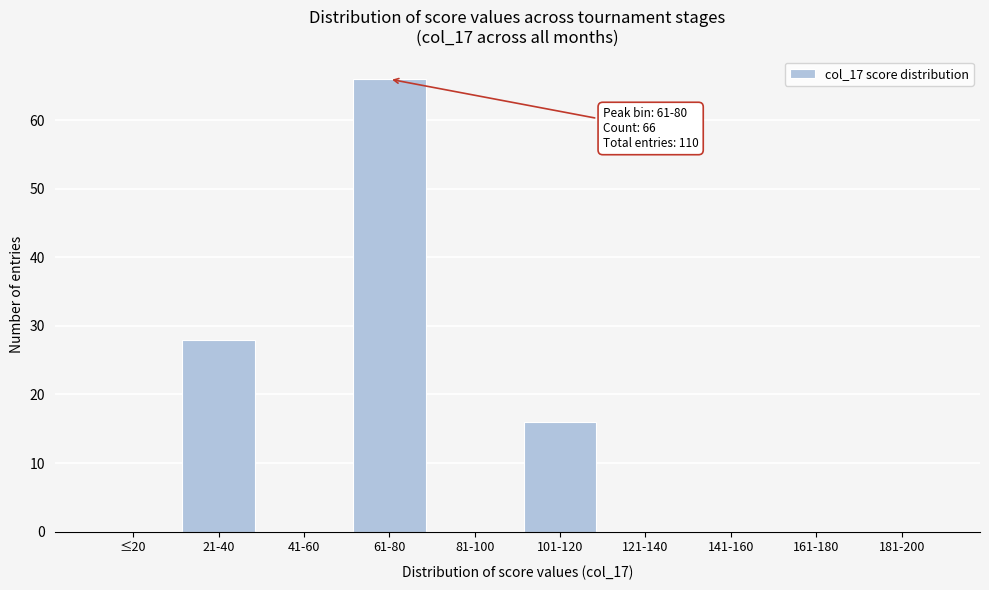

Reading right to left, extract all data points from this chart.

181-200=0	161-180=0	141-160=0	121-140=0	101-120=16	81-100=0	61-80=66	41-60=0	21-40=28	≤20=0